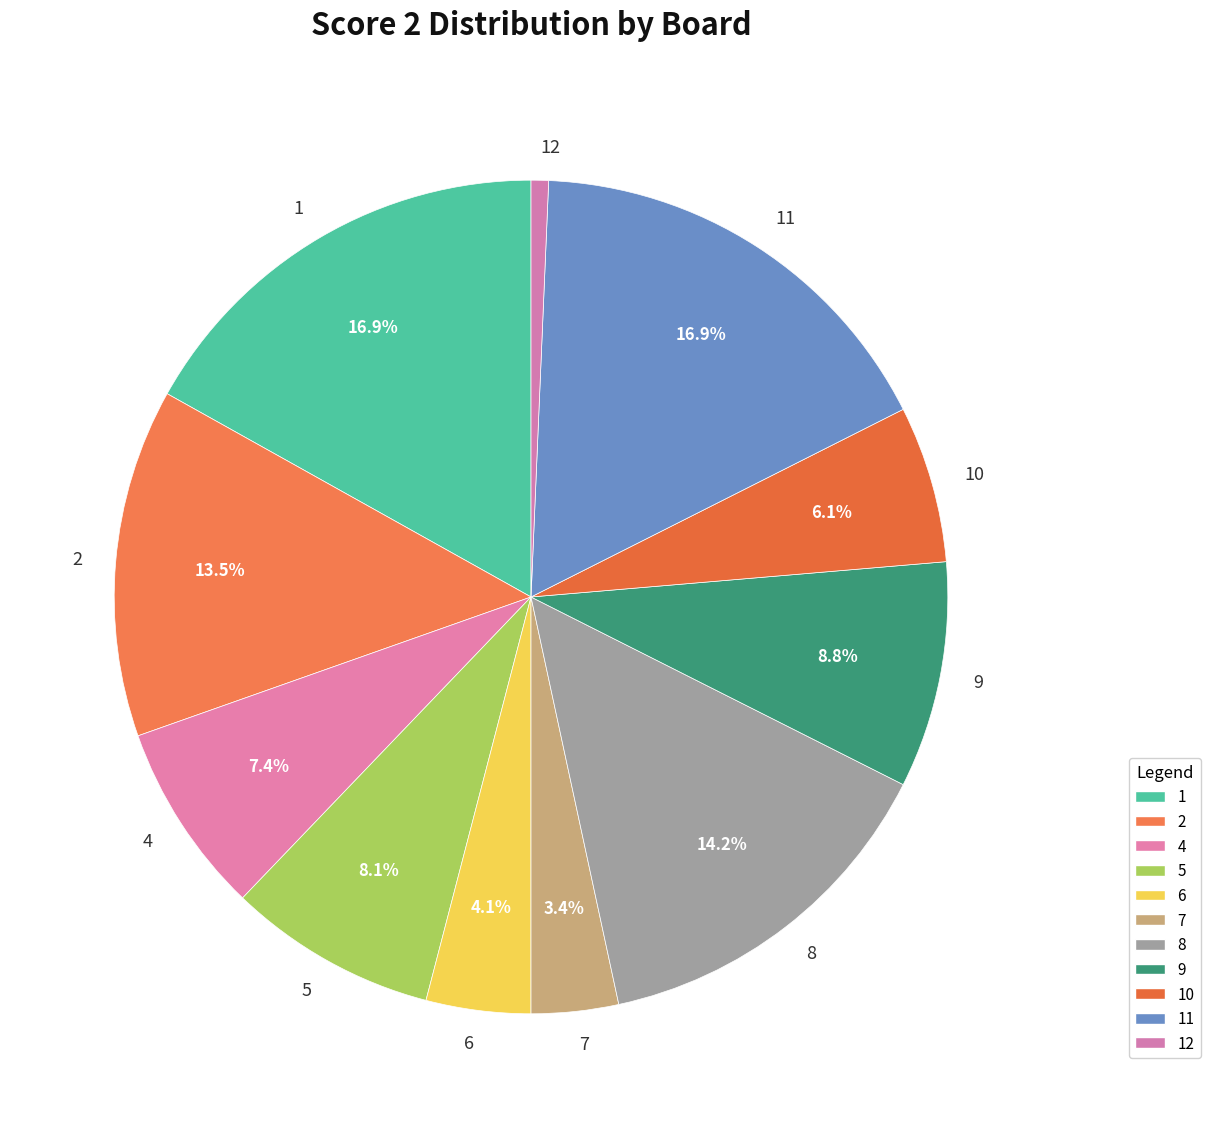

What is the total percentage of 8 and 4?

21.6%